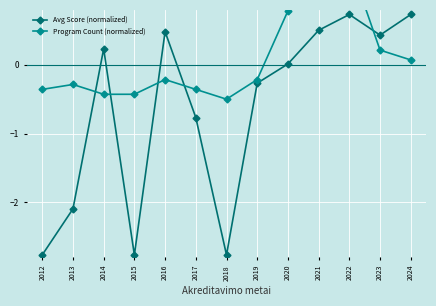

Reading left to right, transcribe all the data shown in this chart.

Avg Score (normalized): -2.8	-2.1	0.2	-2.8	0.5	-0.8	-2.8	-0.3	0.0	0.5	0.7	0.4	0.7
Program Count (normalized): -0.4	-0.3	-0.4	-0.4	-0.2	-0.4	-0.5	-0.2	0.8	1.1	1.5	0.2	0.1